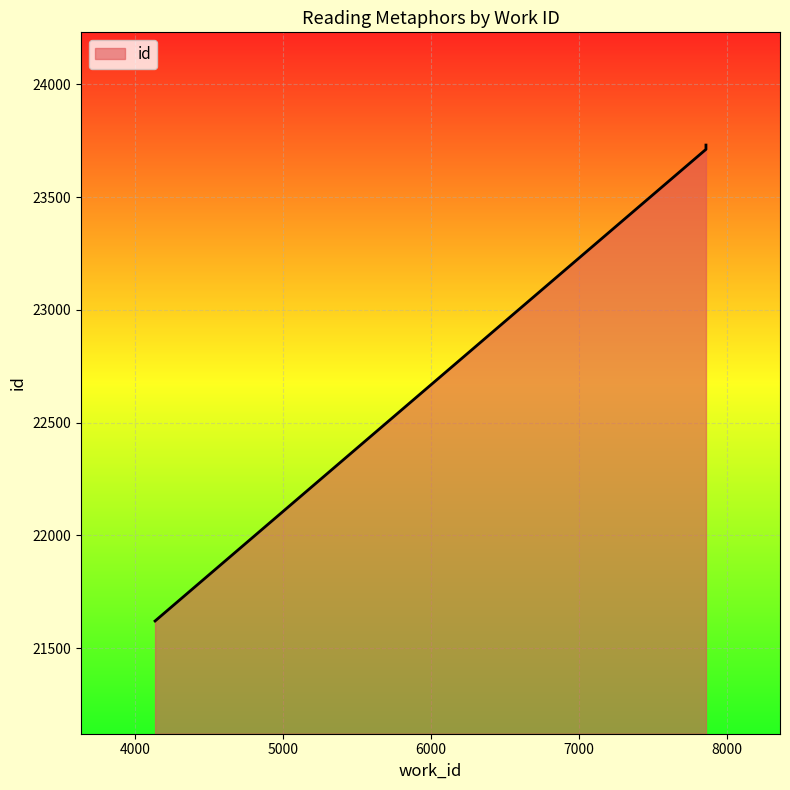

Approximately how many times larger is the value at 7856 compared to 4136?

1.1